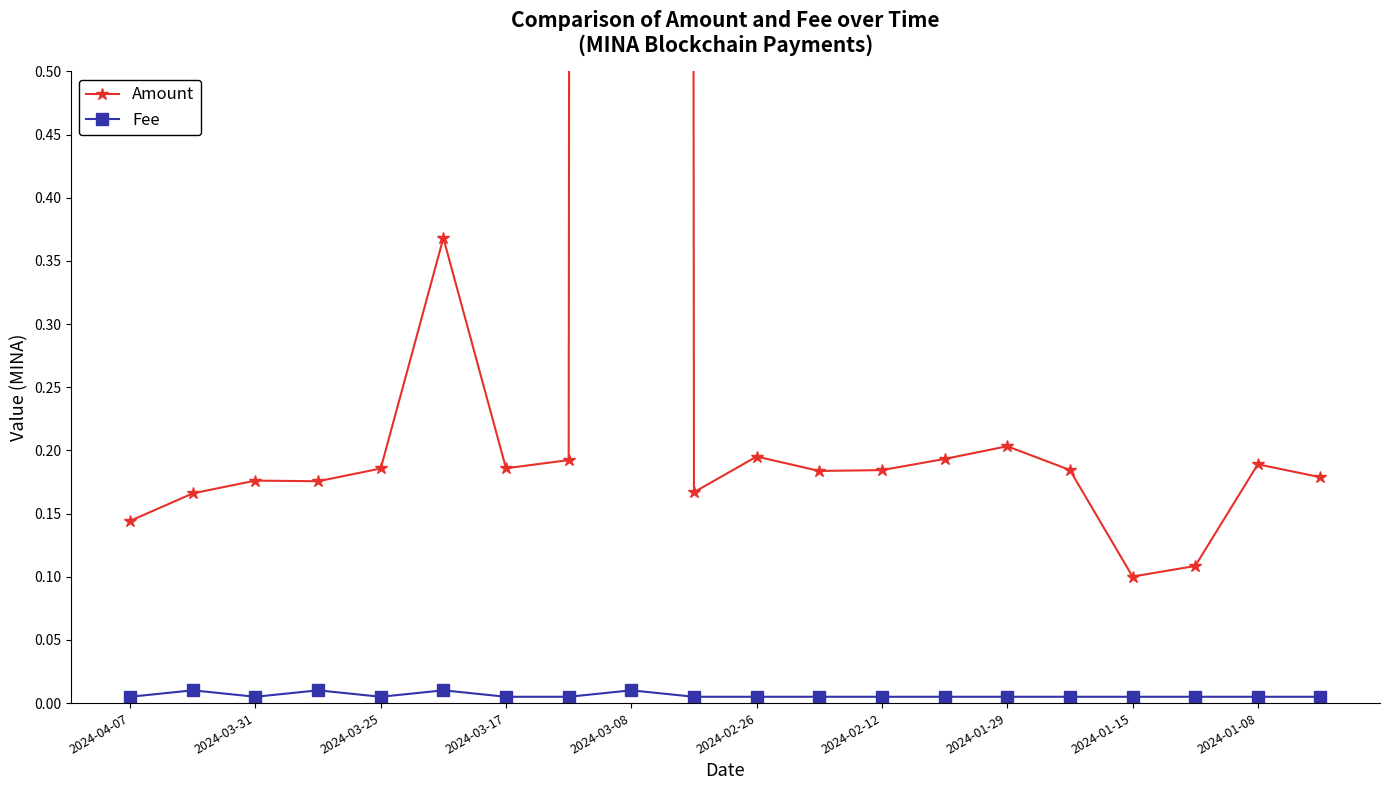

True or false: Fee and Amount intersect in this chart.

False